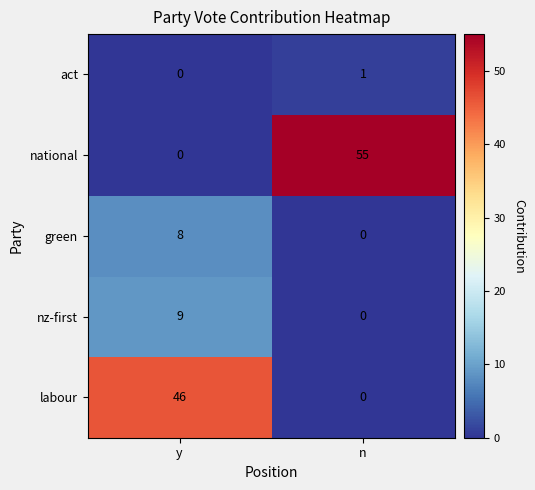

How many values in the nz-first series are below 9?

1